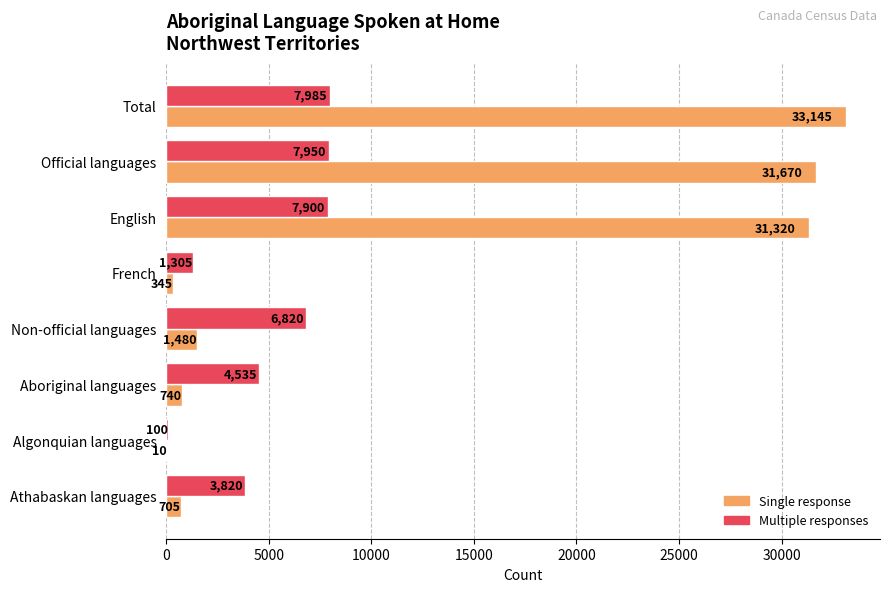

What is the sum of the Multiple responses values at Athabaskan languages and English?

11720